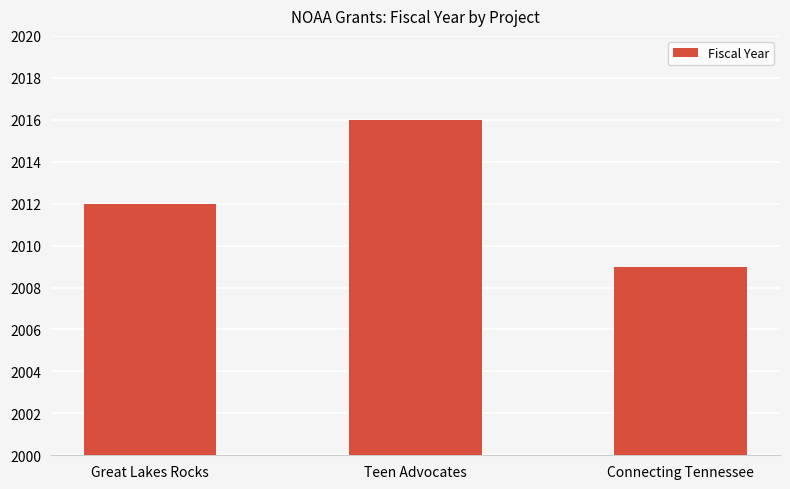

The chart shows a value of 2009 at Connecting Tennessee. True or false?

True